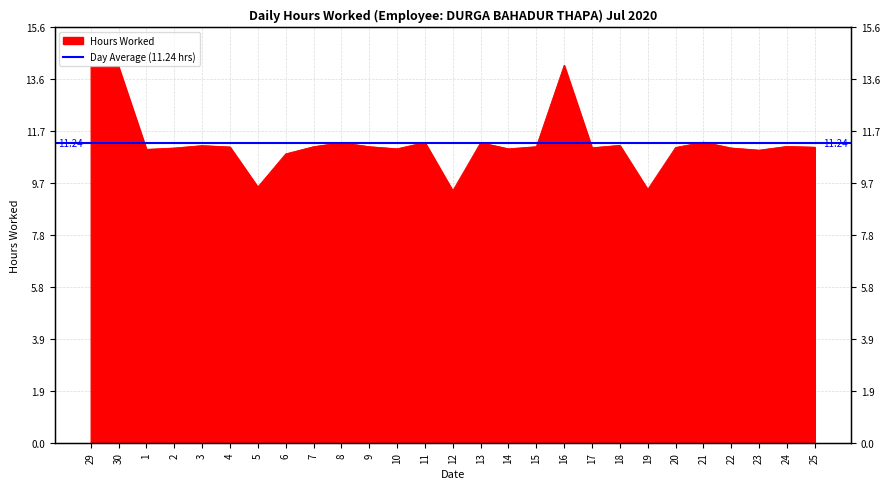

Reading left to right, extract all data points from this chart.

29=14.1	30=14.1	1=11.0	2=11.0	3=11.1	4=11.1	5=9.6	6=10.8	7=11.1	8=11.2	9=11.1	10=11.0	11=11.2	12=9.4	13=11.2	14=11.0	15=11.1	16=14.1	17=11.1	18=11.1	19=9.5	20=11.1	21=11.3	22=11.0	23=11.0	24=11.1	25=11.1